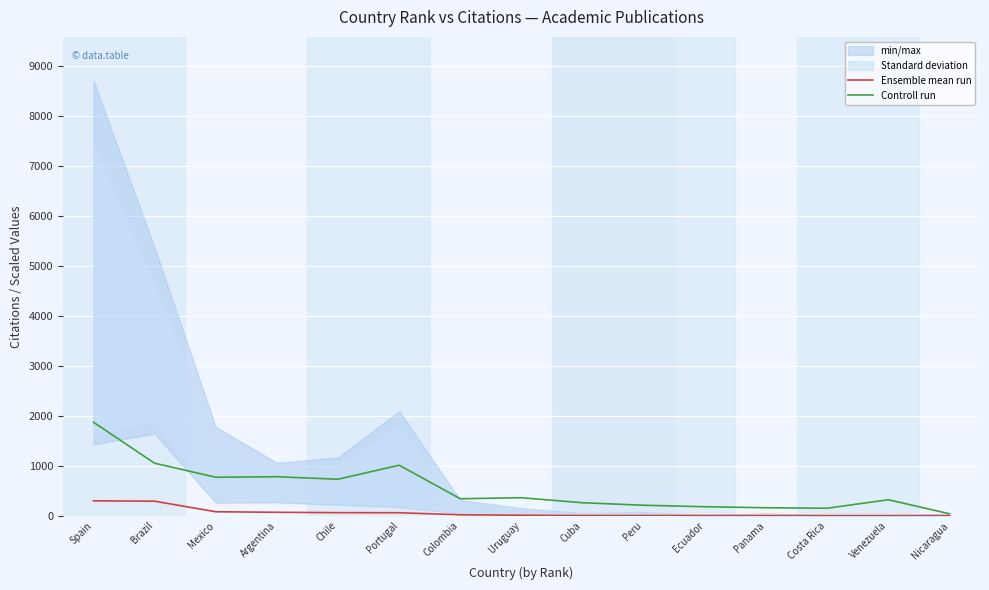

What is the spread (max minus min) of values at Peru?

206